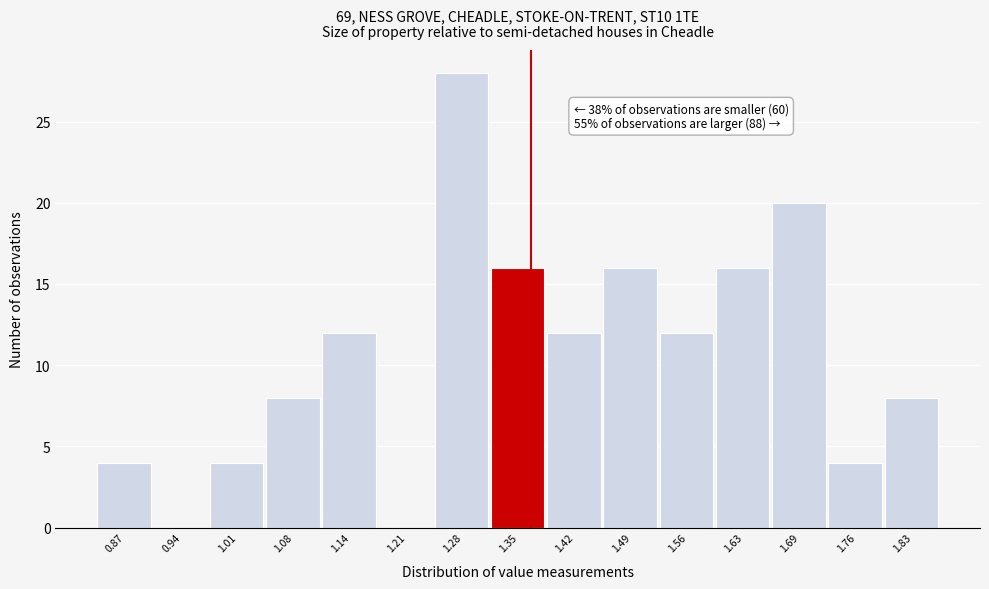

Reading right to left, transcribe all the data shown in this chart.

1.83=8	1.76=4	1.69=20	1.63=16	1.56=12	1.49=16	1.42=12	1.35=16	1.28=28	1.21=0	1.14=12	1.08=8	1.01=4	0.94=0	0.87=4